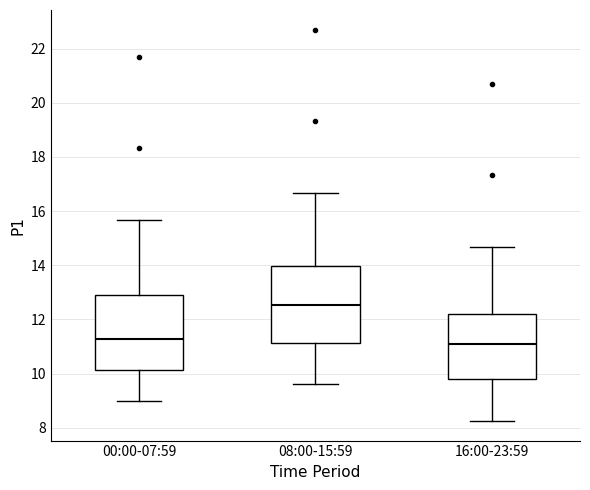

Which box's median line is the highest?

08:00-15:59